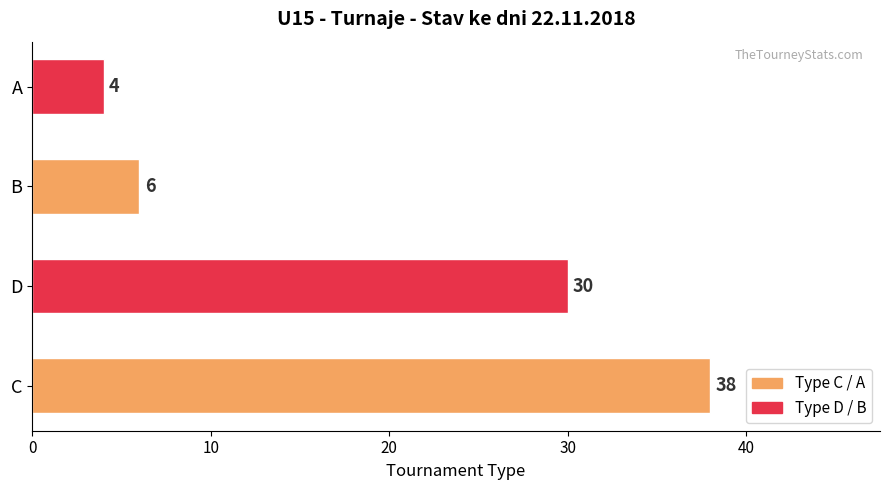

How many bars are there in total?

4